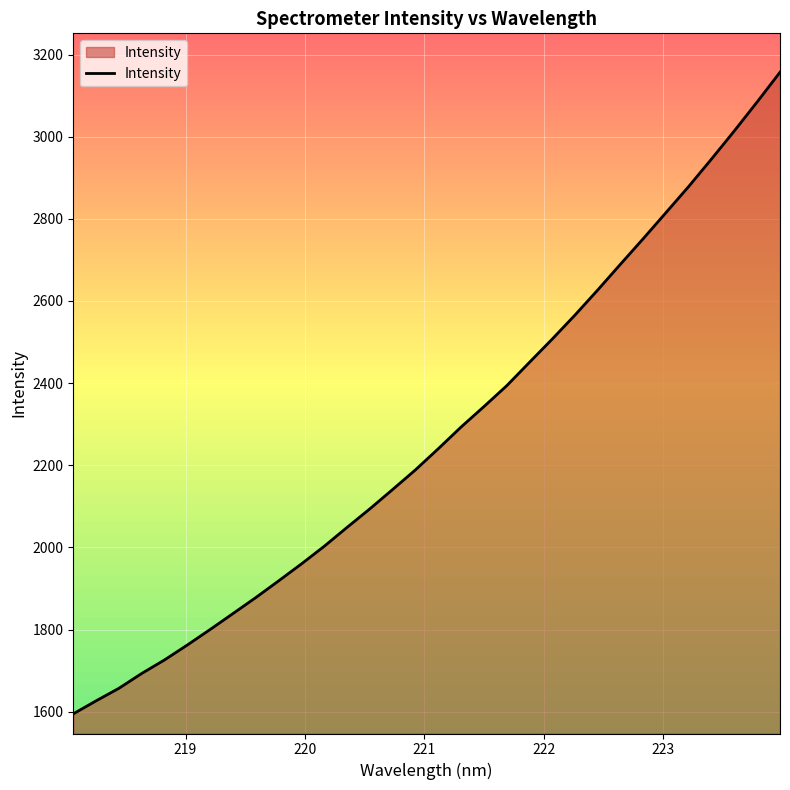

How many lines are shown in the chart?

1